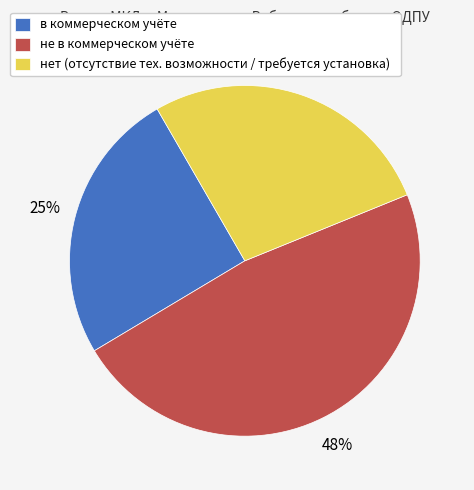

What is the largest slice in the pie chart?

не в коммерческом учёте